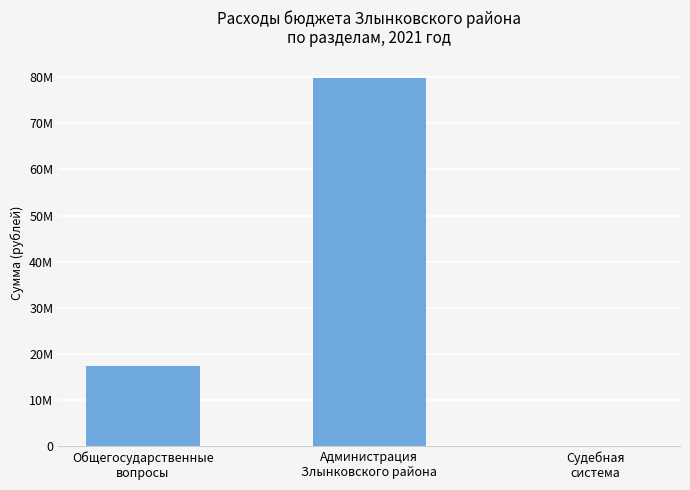

Does the chart contain stacked bars?

No